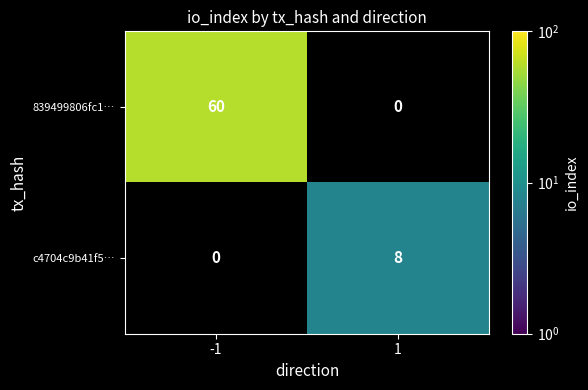

The 839499806fc1… series shows 82 at -1. True or false?

False